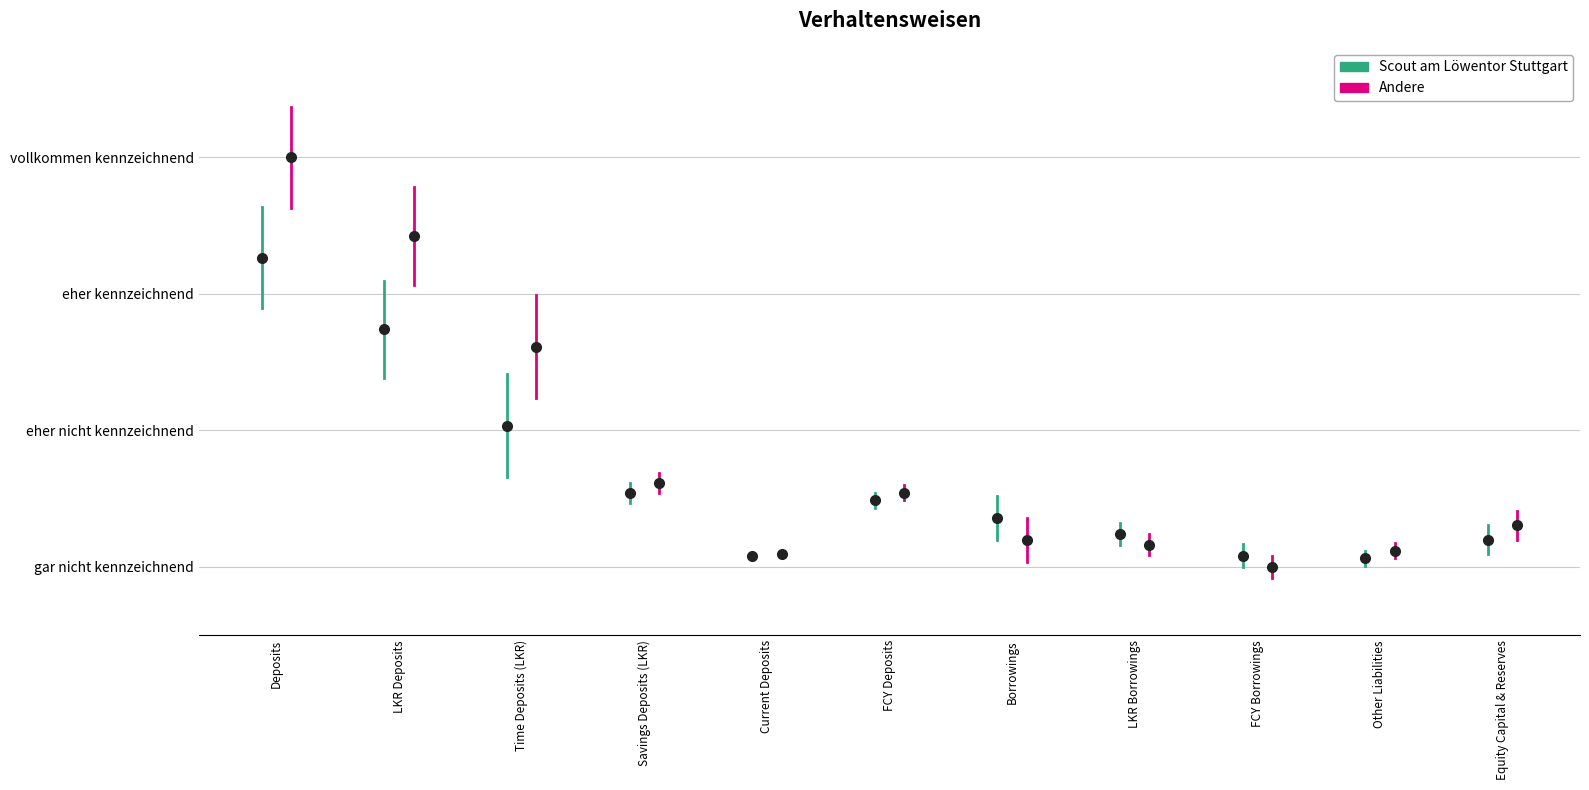

What value does the Scout am Löwentor Stuttgart series have at Deposits?

2.9